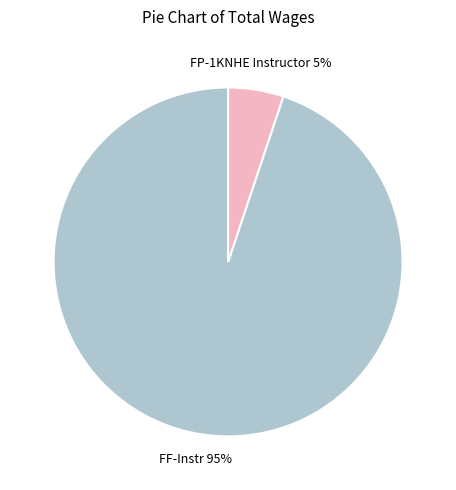

Which slice is the largest?

FF-Instr